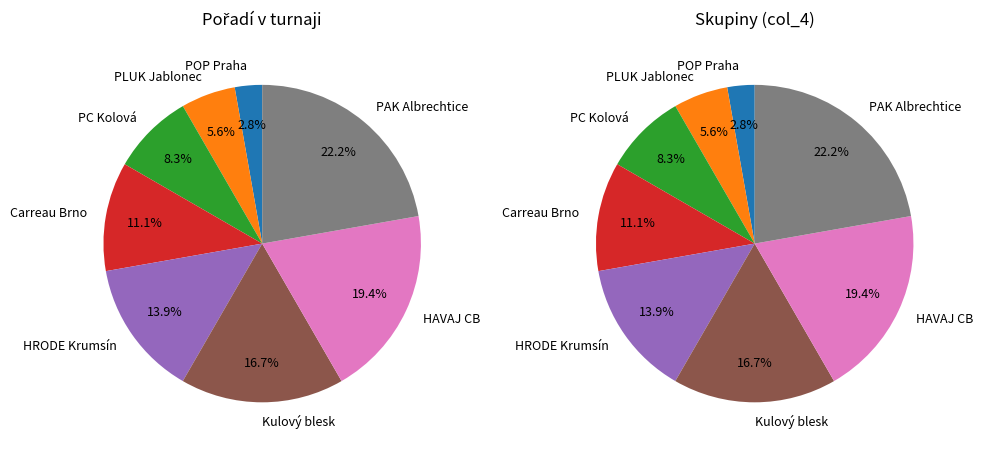

Is 4 Carreau Brno - Michálek Ivo the majority of the pie?

No